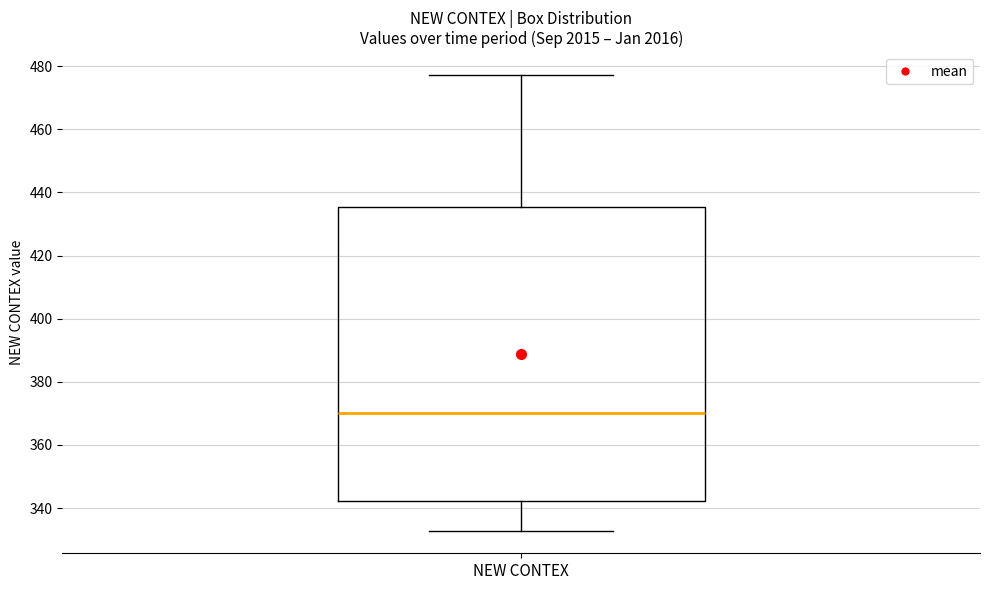

Where is the upper edge of the box for NEW CONTEX on the y-axis? The values are not printed on the chart, so give them approximately, as read against the axis.

436